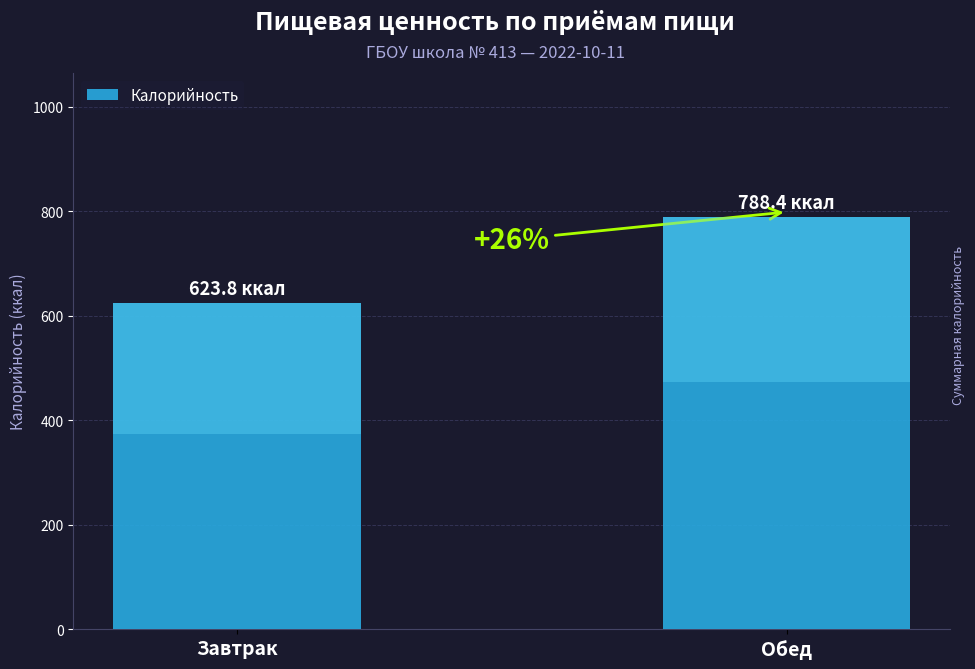

How many bars are there in total?

2